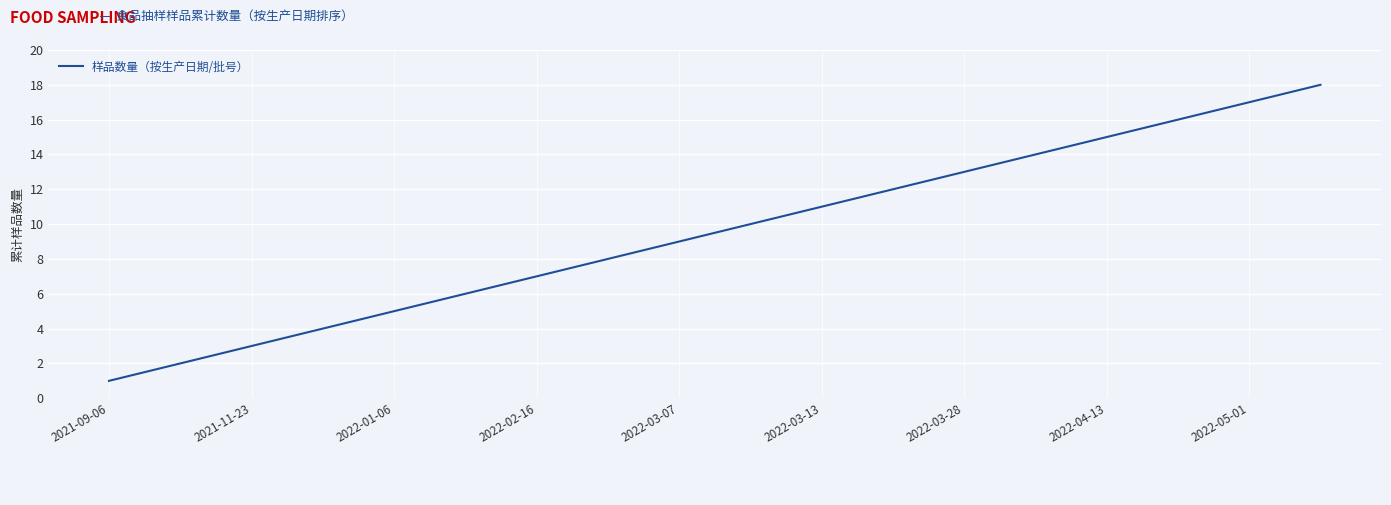

What is the greatest value displayed?

18